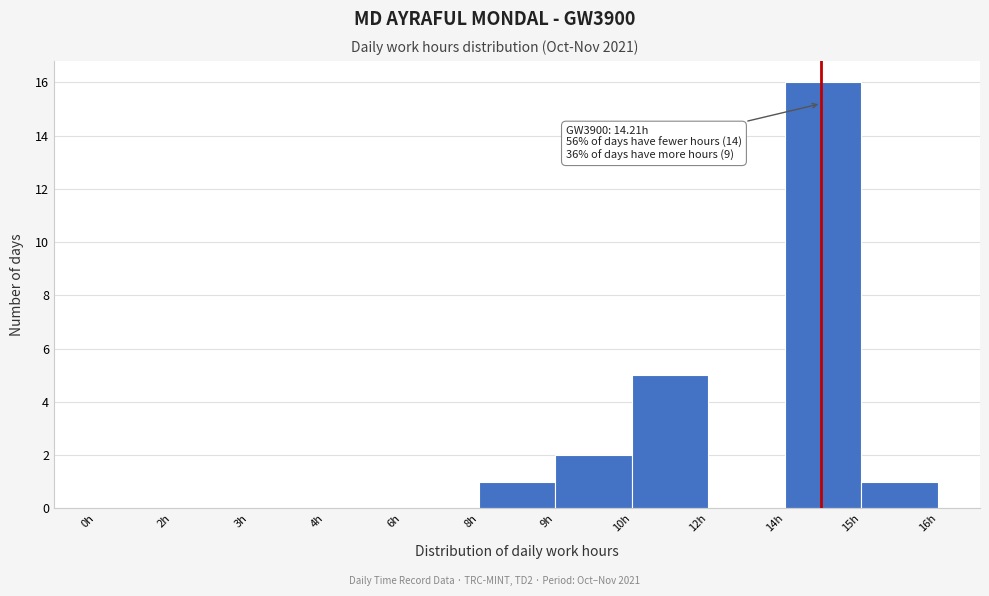

Reading left to right, what are all the values shown in this chart?

0h=0	2h=0	3h=0	4h=0	6h=0	8h=1	9h=2	10h=5	12h=0	14h=16	15h=1